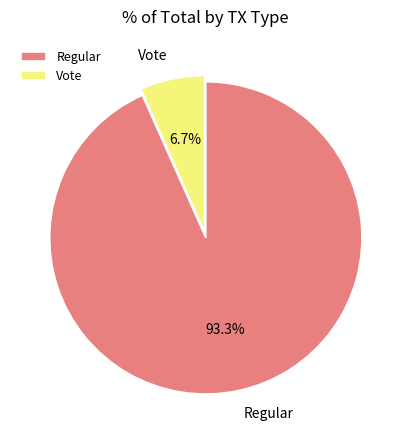

Which has a higher value, Vote or Regular?

Regular